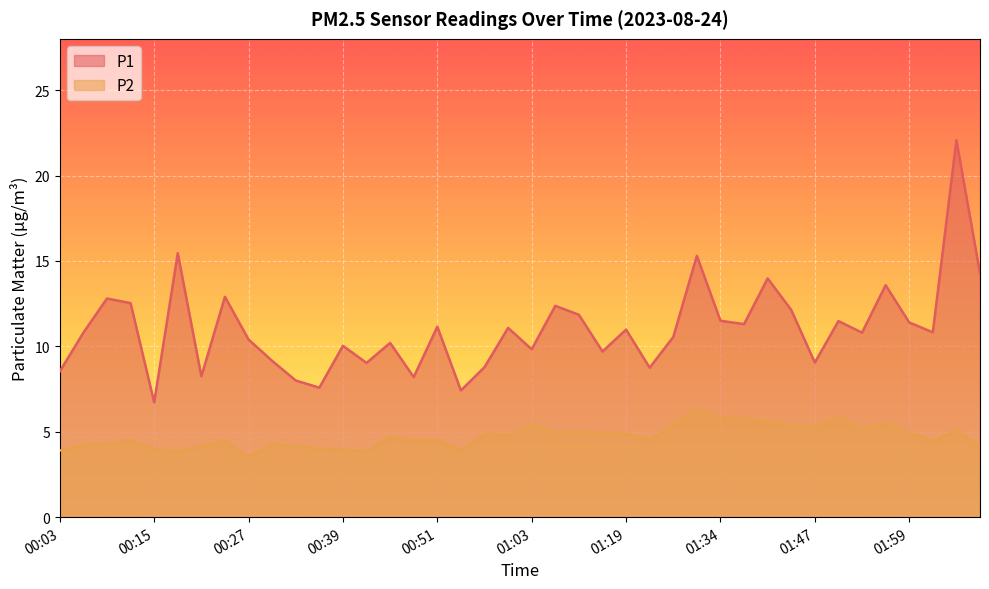

In P2, how many points are lower than both neighbors (excluding endpoints)?

10